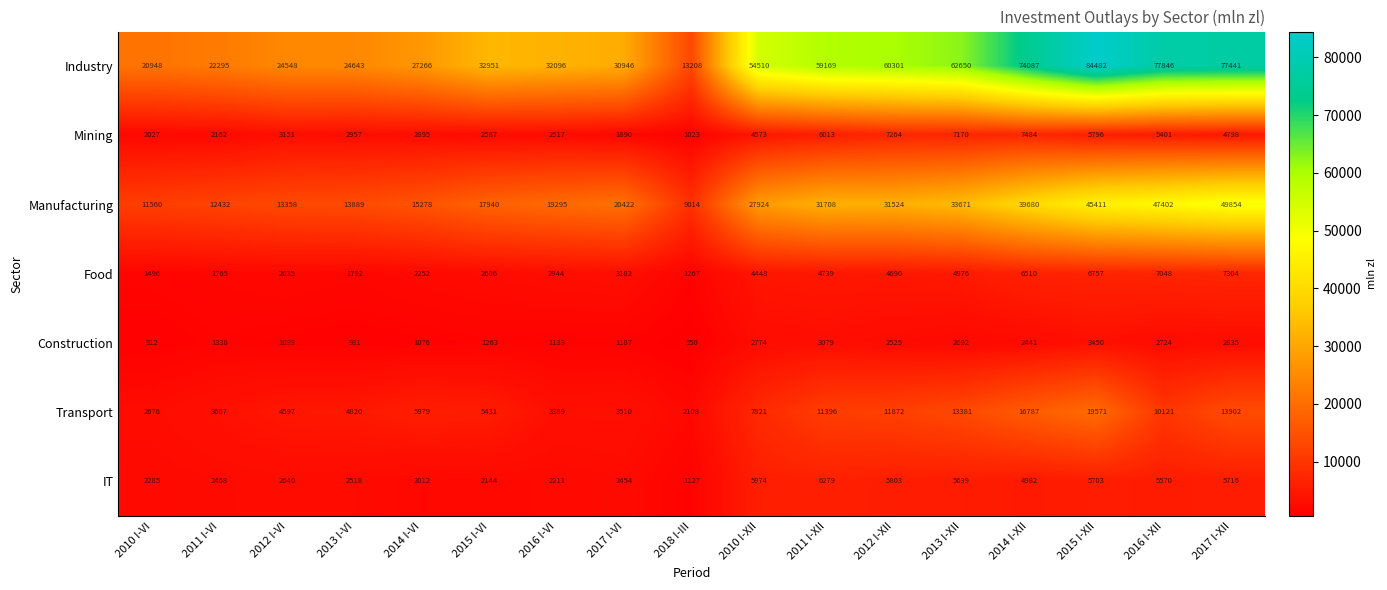

Between 2013 I-VI and 2011 I-XII, which series saw the biggest shift?

Industry